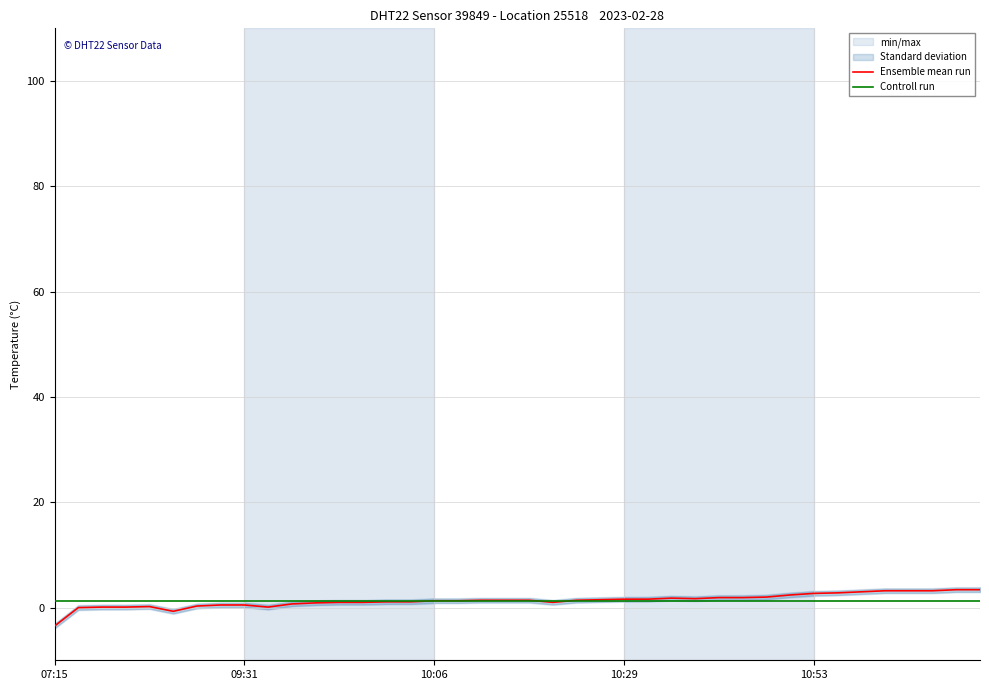

What is the sum of the Controll run values at 07:15 and 22?

2.7